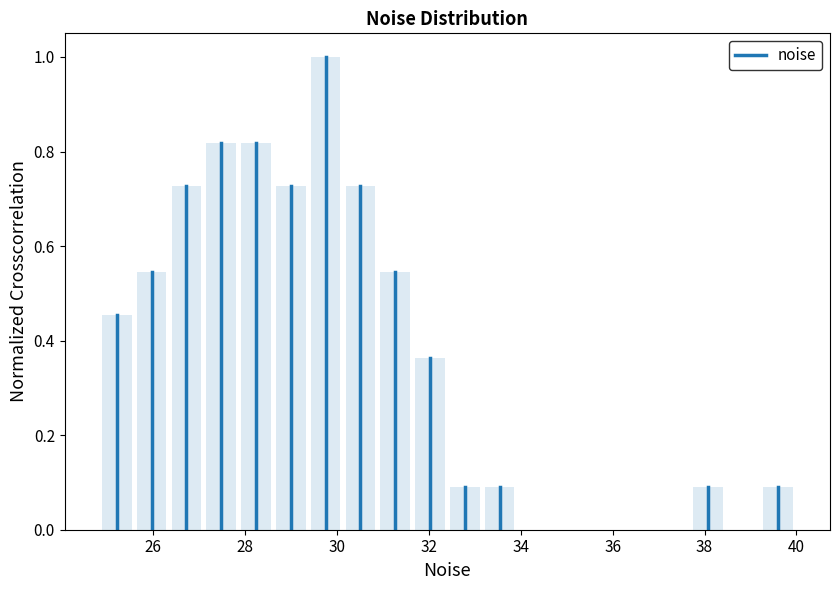

Read against the x-axis, roughly where is the centre of the tallest bar?

29.8